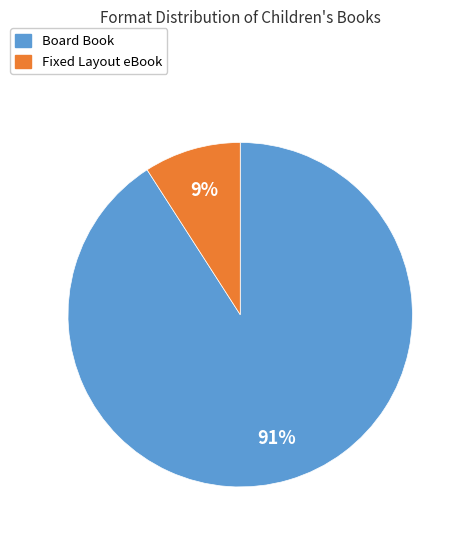

Is there a majority slice in this chart?

Yes